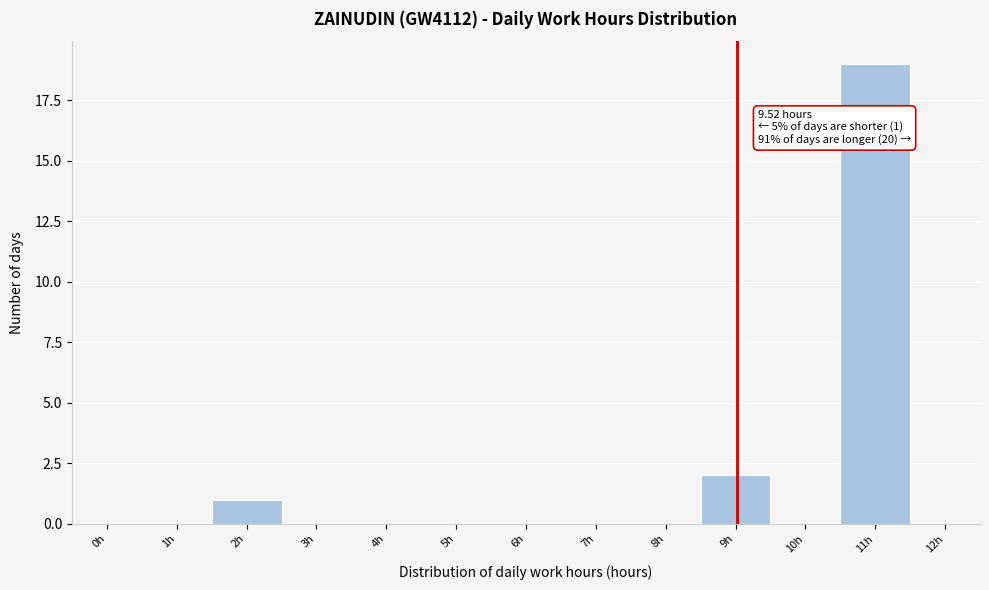

Reading left to right, transcribe all the data shown in this chart.

0h=0	1h=0	2h=1	3h=0	4h=0	5h=0	6h=0	7h=0	8h=0	9h=2	10h=0	11h=19	12h=0